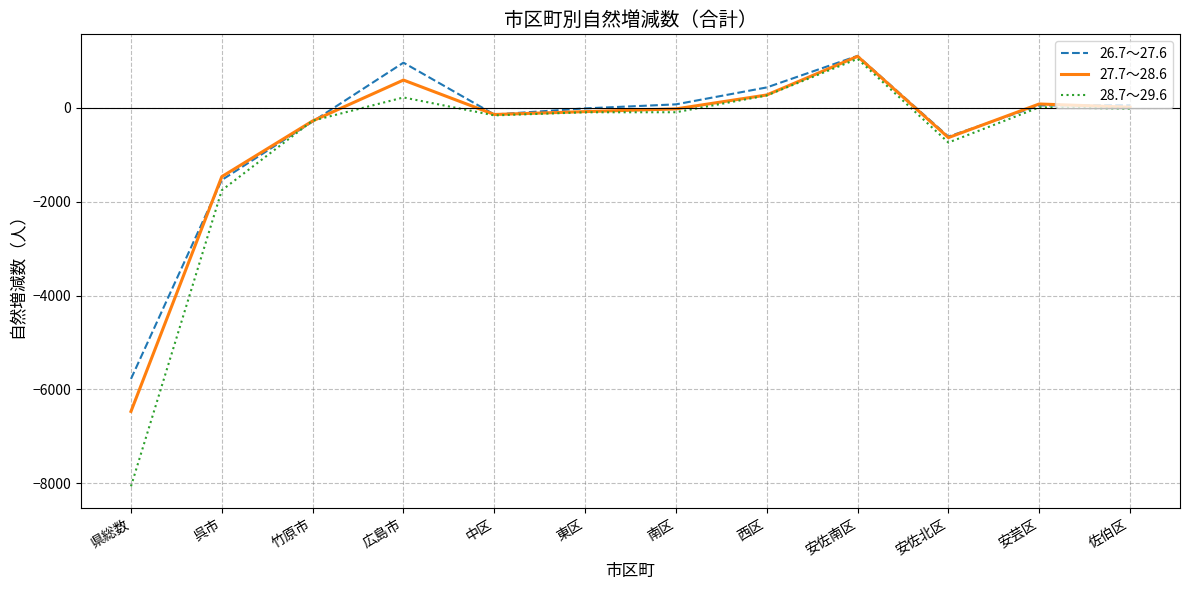

What is the greatest value displayed?

1109